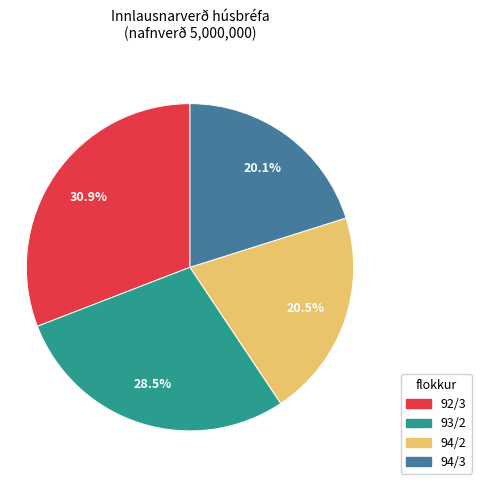

Combined, do 93/2 and 94/3 account for over 50%?

No